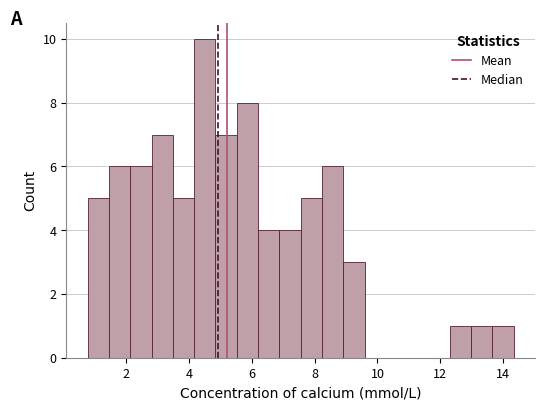

Read against the x-axis, roughly where is the centre of the tallest bar?

4.6